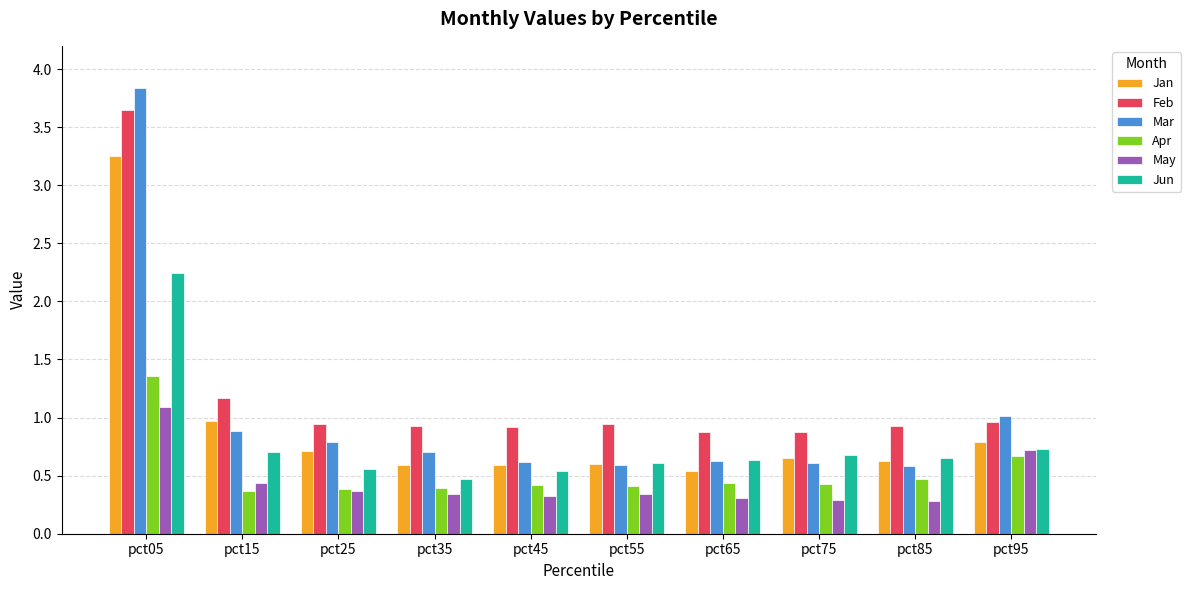

Count the May values in the range 0 to 1.

9